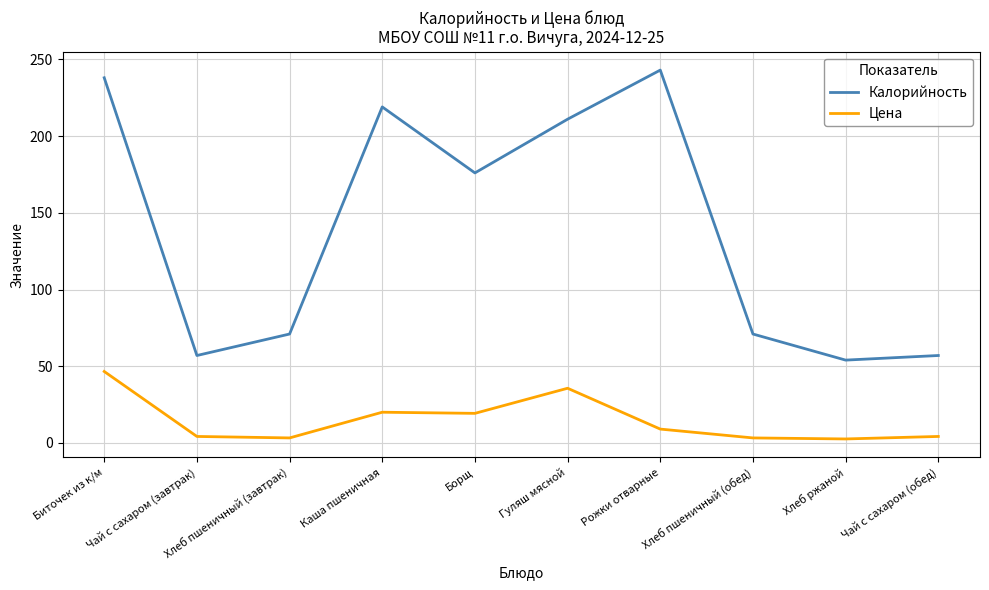

The Калорийность series shows 112.1 at Хлеб пшеничный (обед). True or false?

False